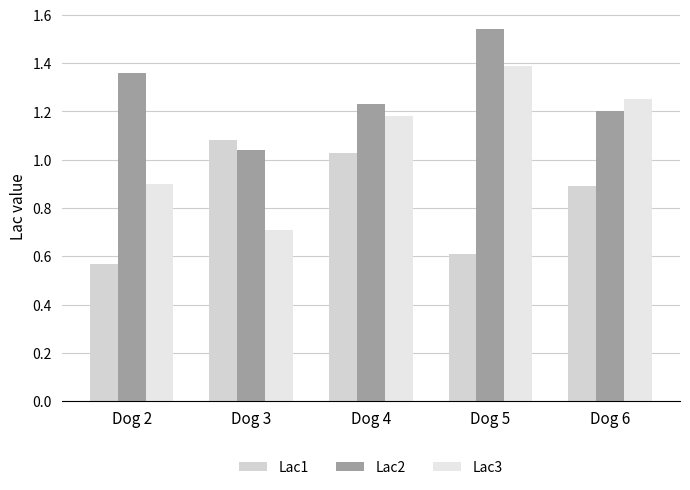

Reading left to right, transcribe all the data shown in this chart.

Lac1: 0.6	1.1	1.0	0.6	0.9
Lac2: 1.4	1.0	1.2	1.5	1.2
Lac3: 0.9	0.7	1.2	1.4	1.2